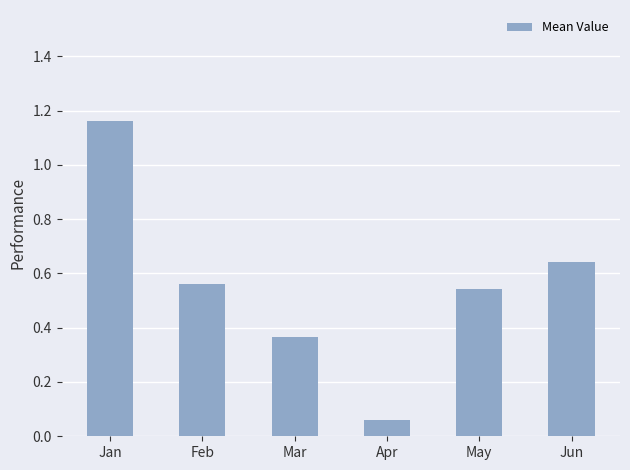

Which has a higher value, Mar or Jan?

Jan